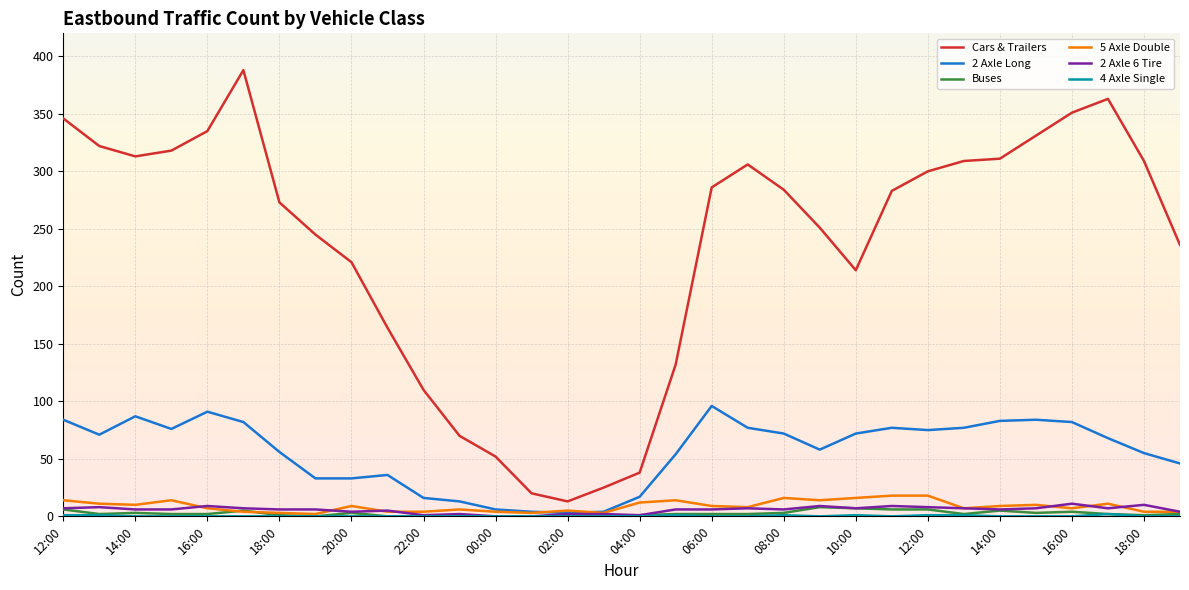

Is this an area chart (filled region under the line)?

No